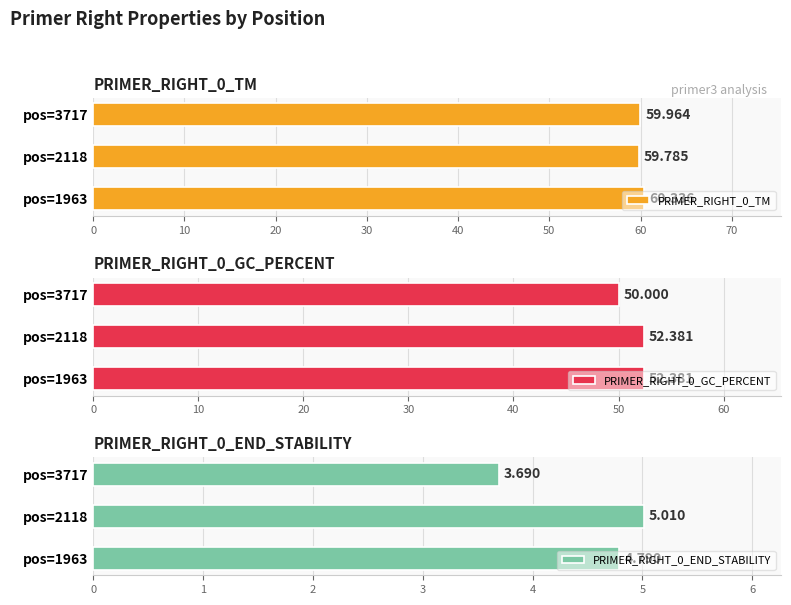

At which label does PRIMER_RIGHT_0_TM reach its minimum?

pos=2118